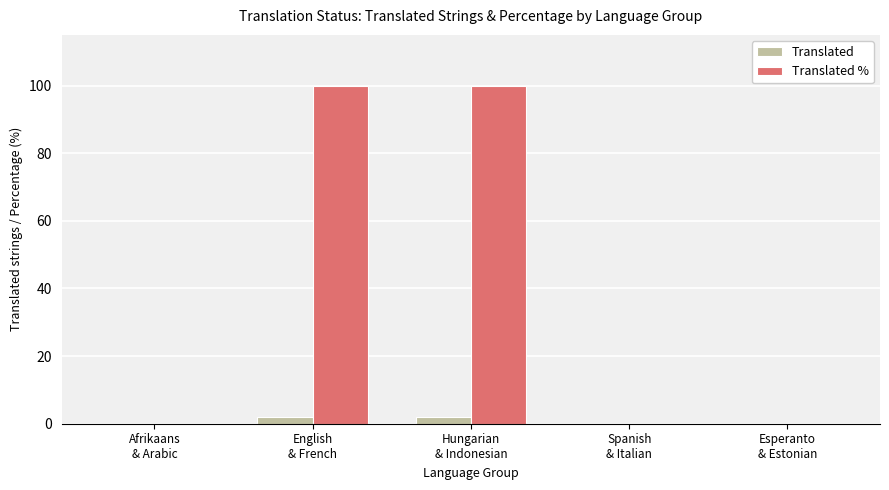

Which series has the largest total across all categories?

Translated %